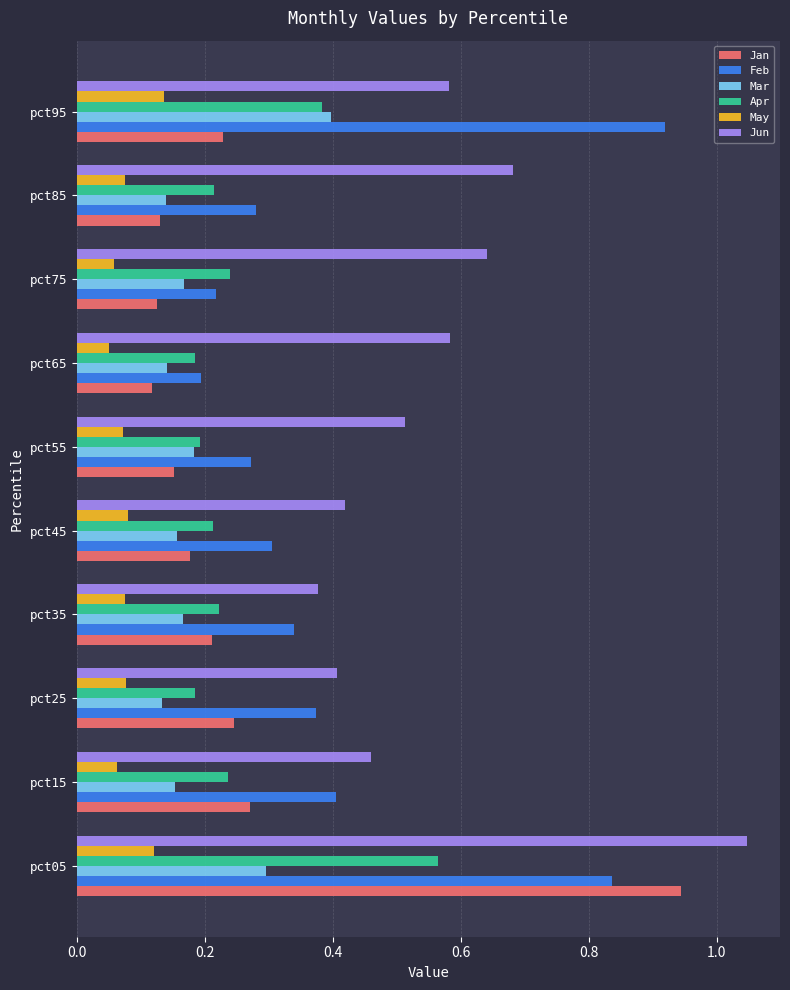

Is the value of Apr at pct25 greater than the value of Feb at pct75?

No